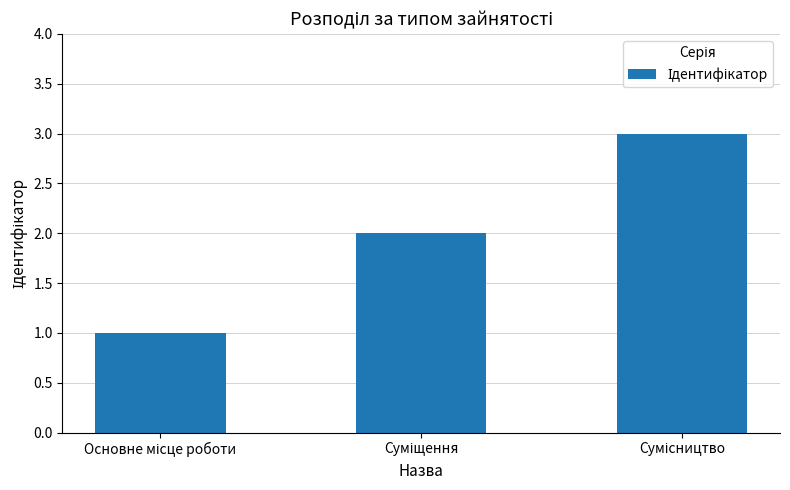

What is the greatest value displayed?

3